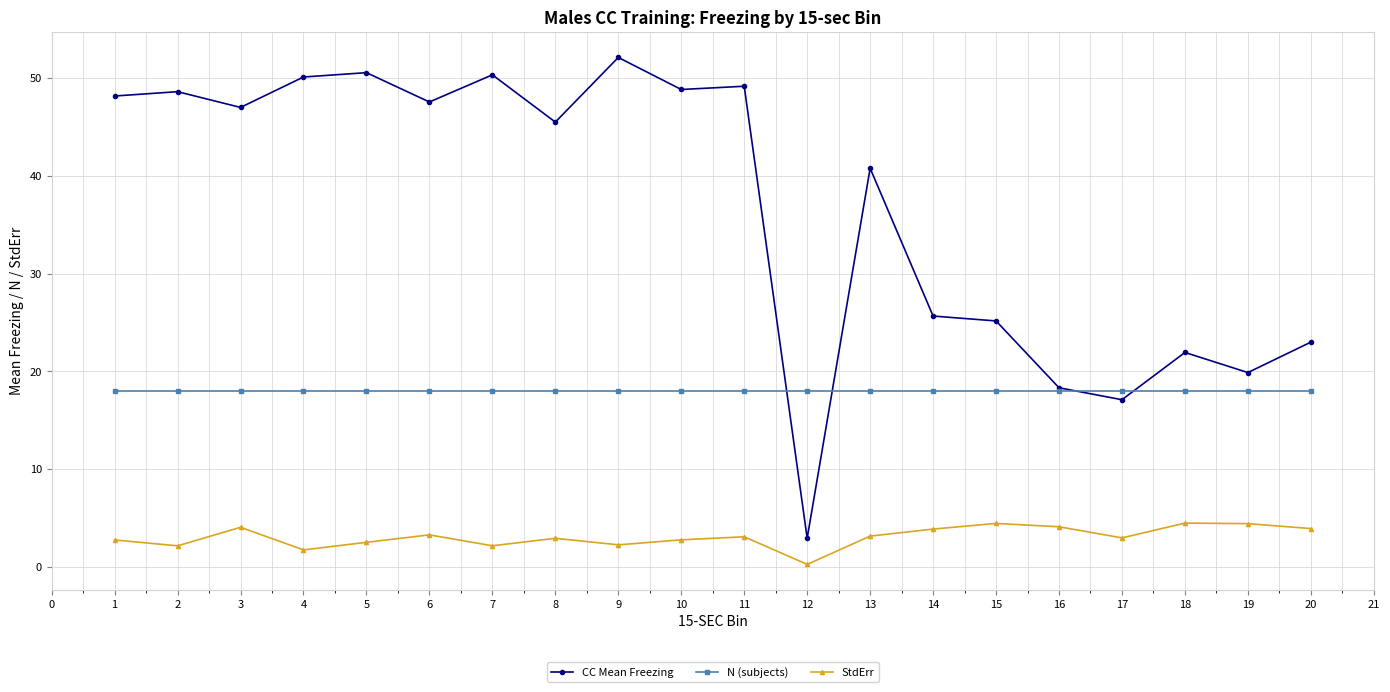

What is the highest value of the N (subjects) series?

18.0